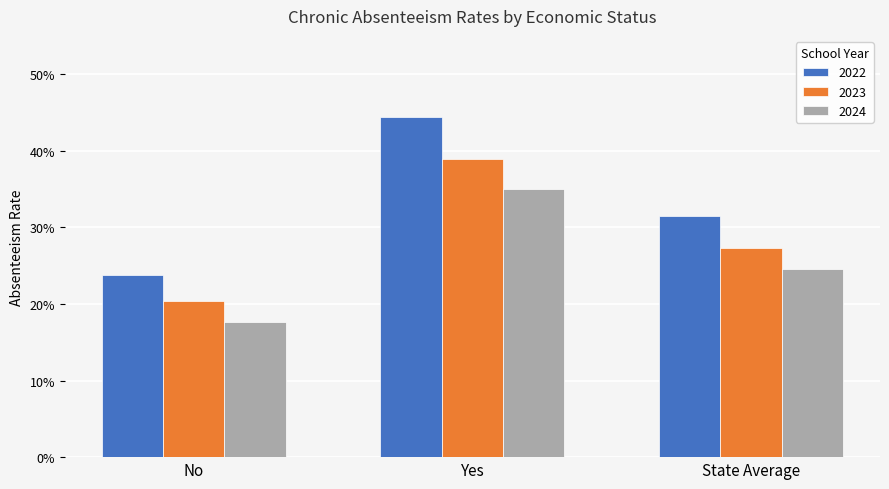

What position from the left is State Average?

3